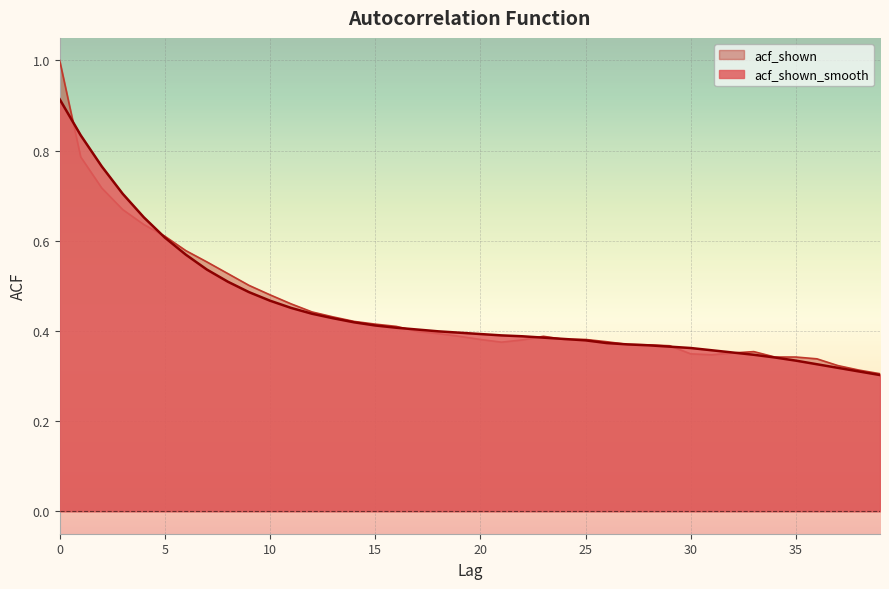

Which series changed the most between 2 and 7?

acf_shown_smooth